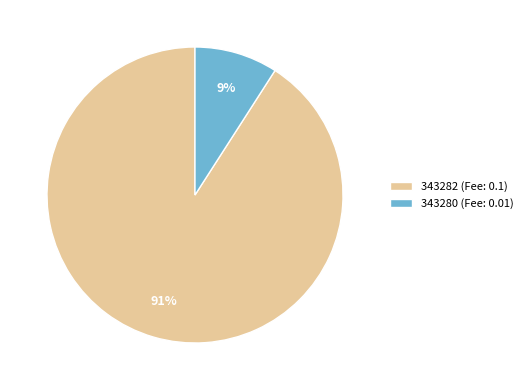

How many segments does this pie chart have?

2